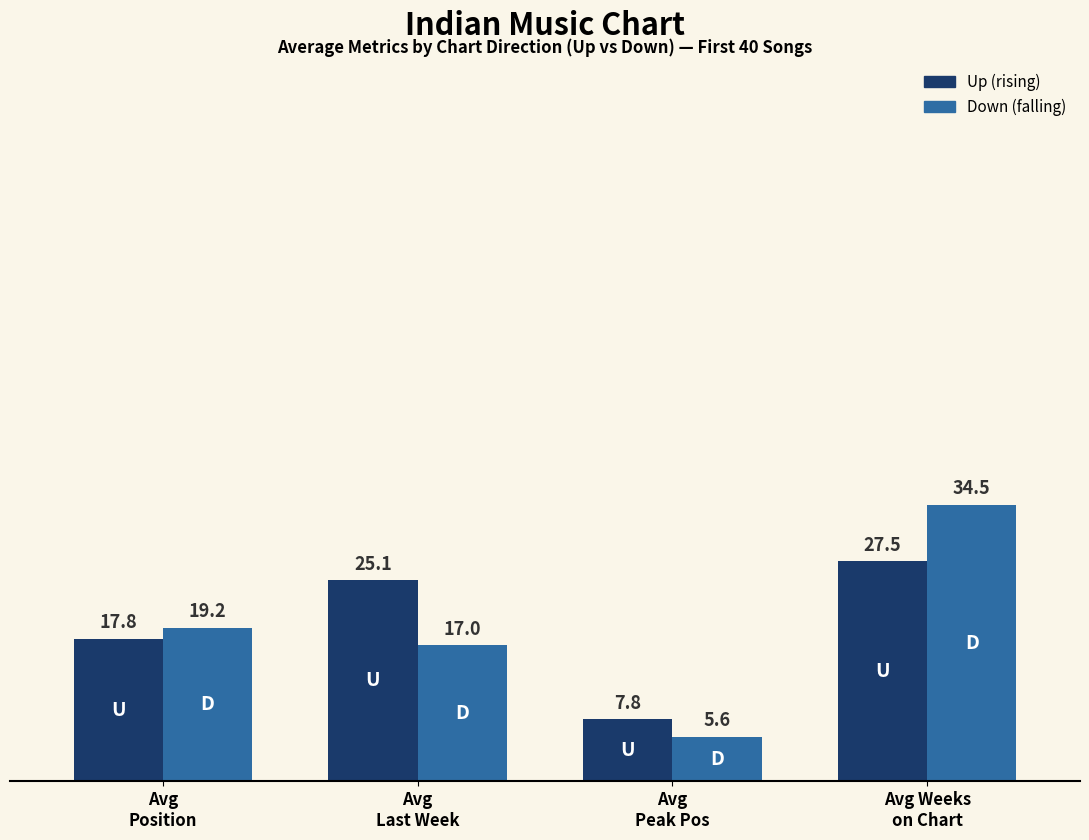

What is the greatest value displayed?

34.5